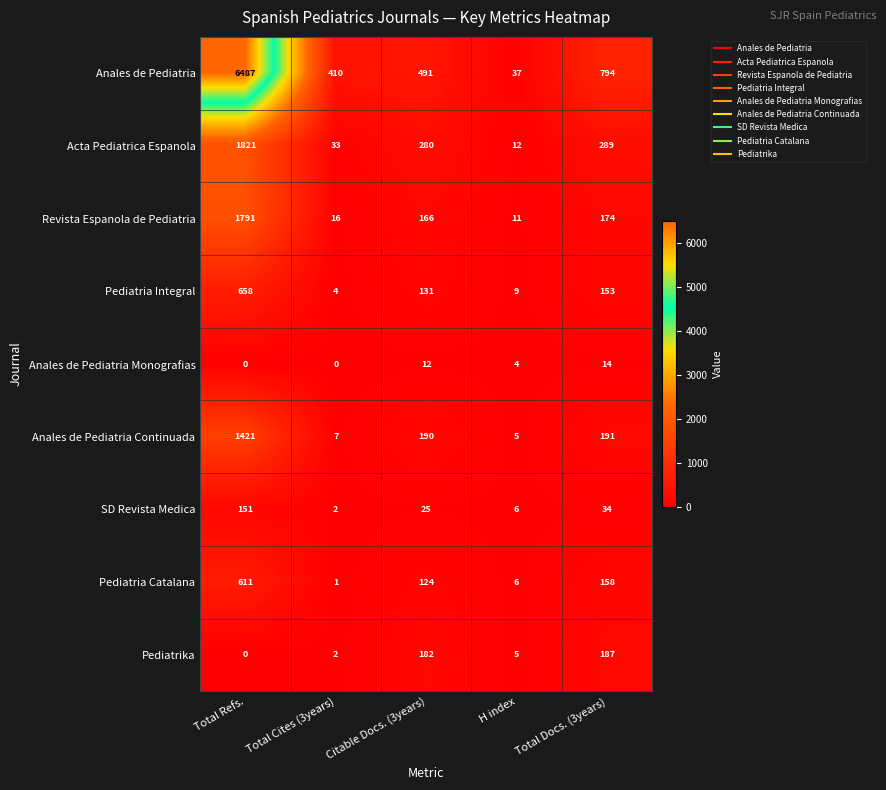

What is the average value of the Acta Pediatrica Espanola series?

487